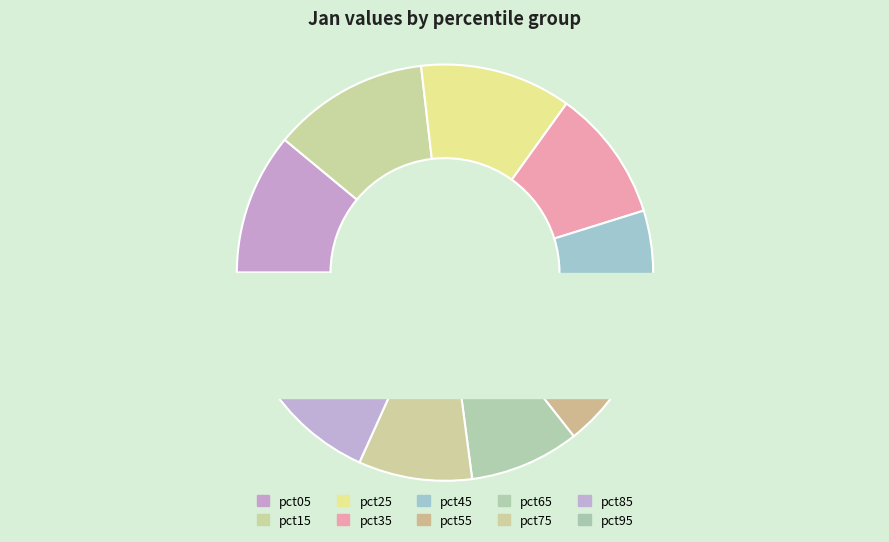

How many slices are in this pie chart?

10